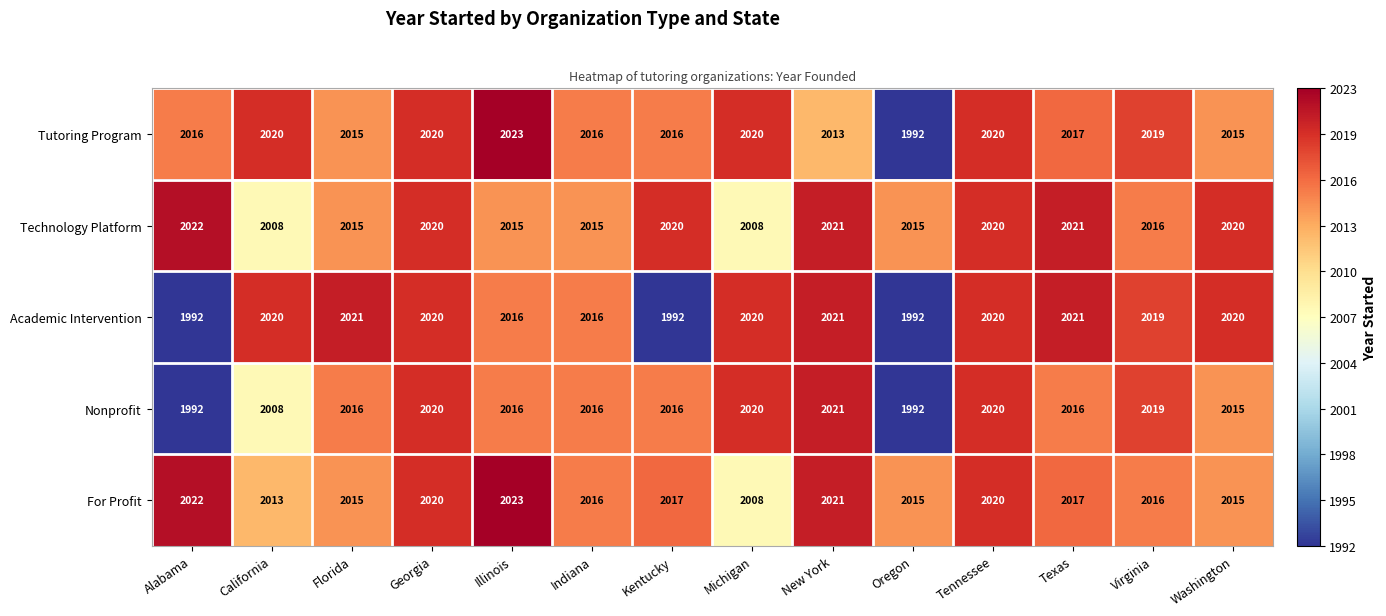

Which series has the widest spread of values?

Tutoring Program